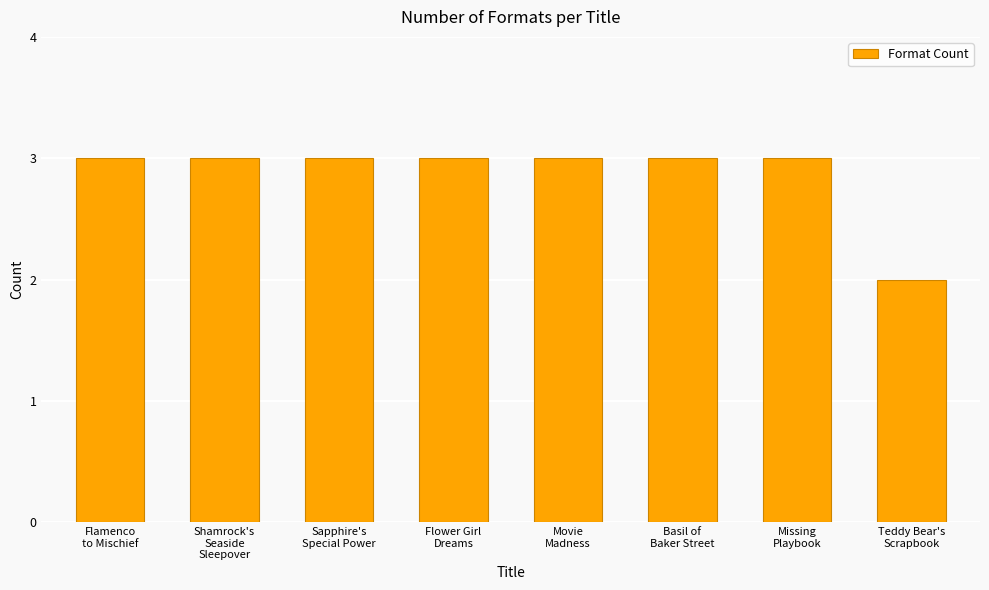

What is the sum of all values?

23